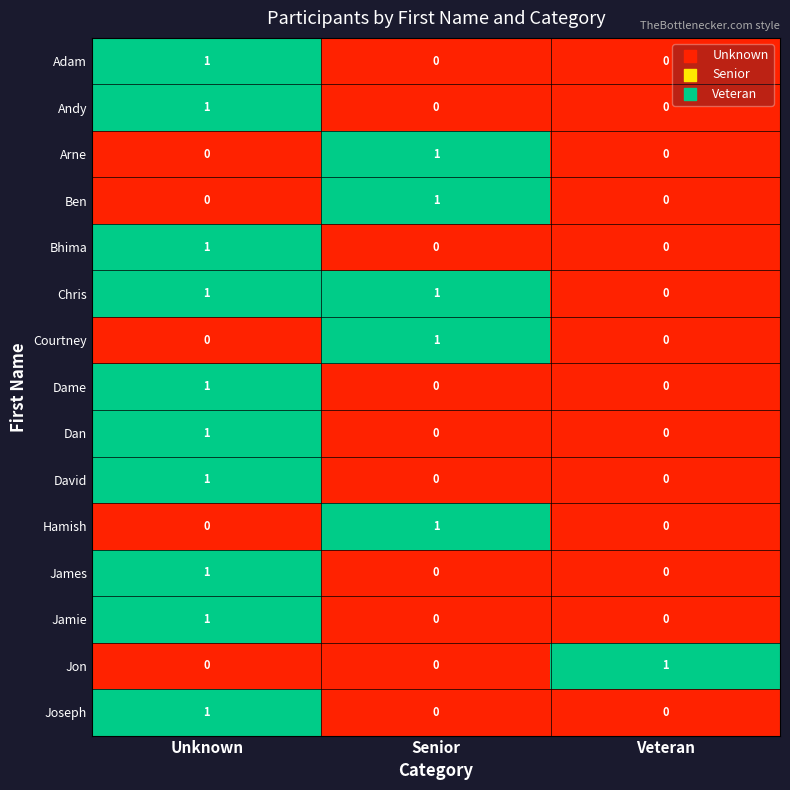

True or false: Ben has a value of 1 at Senior.

True